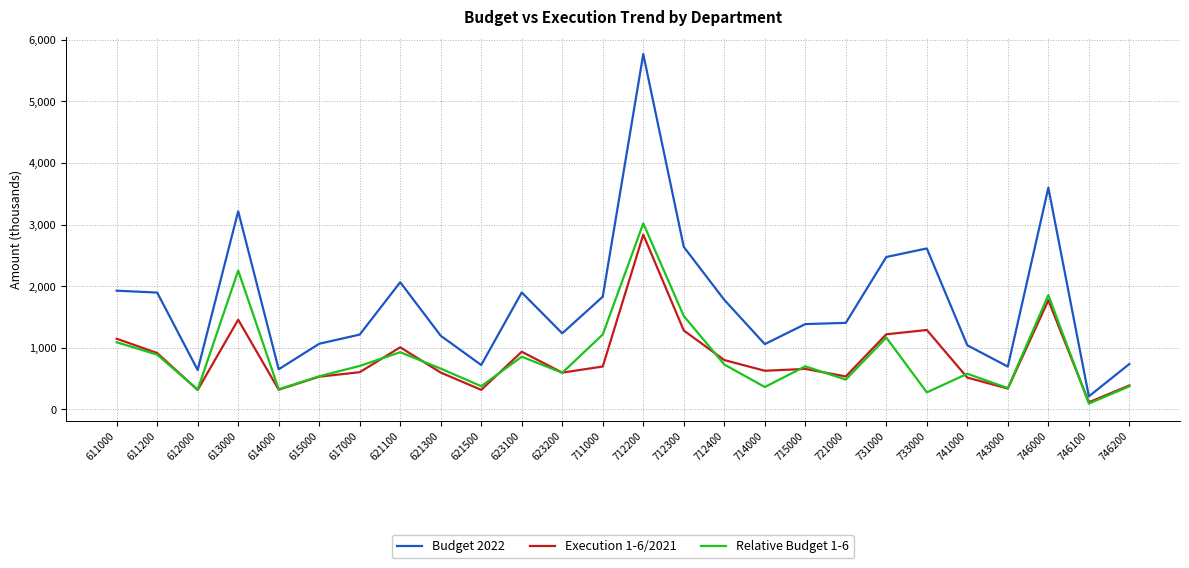

At which label is Relative Budget 1-6 closest to 1557?

712300